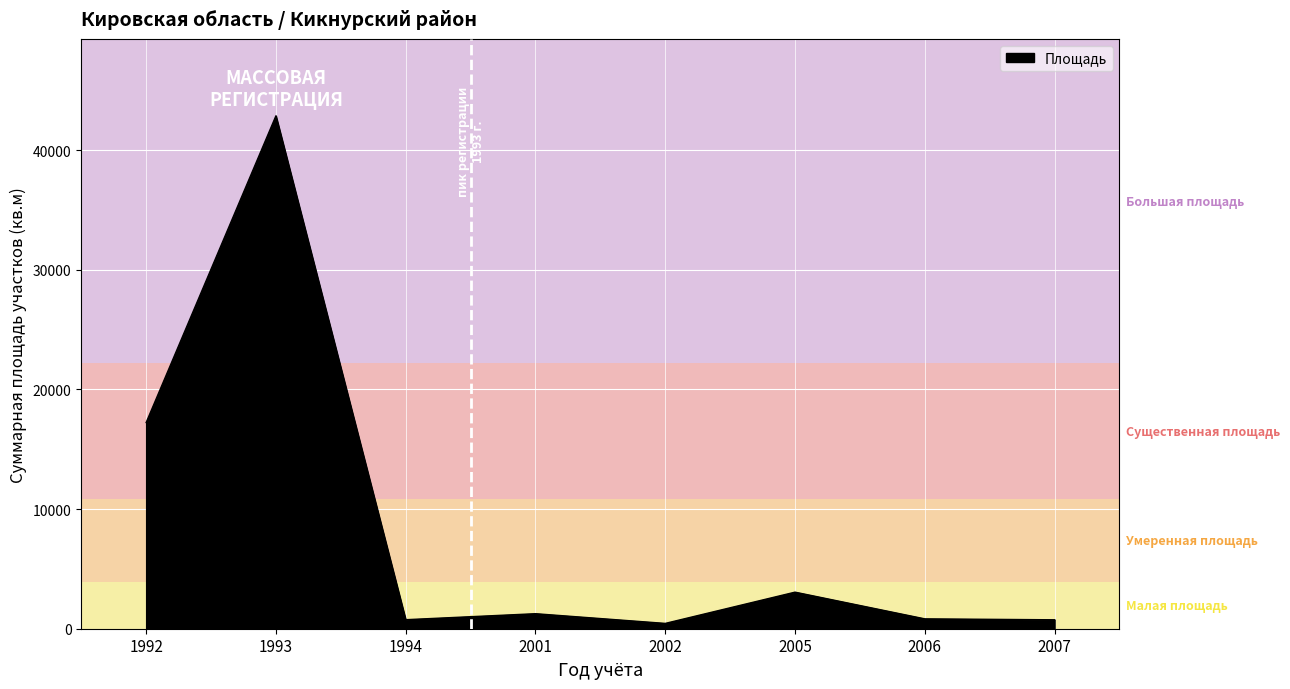

At which category does the data reach its first local peak?

1993